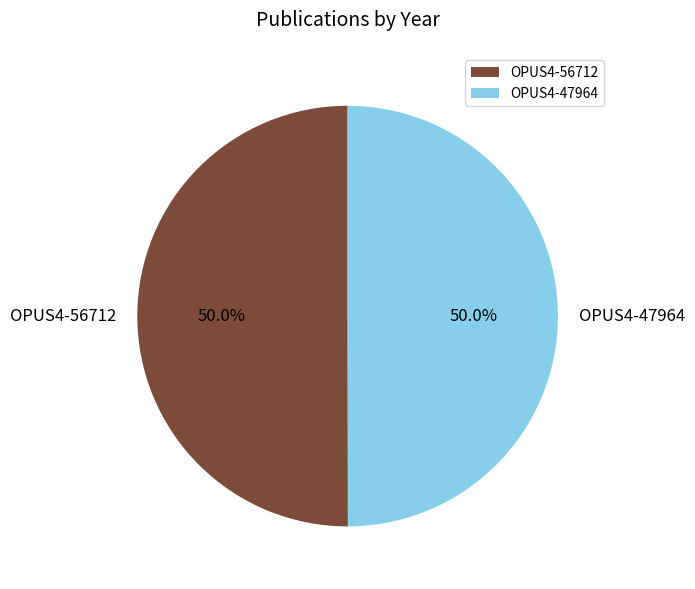

Do OPUS4-47964 and OPUS4-56712 together represent more than half of the pie?

Yes